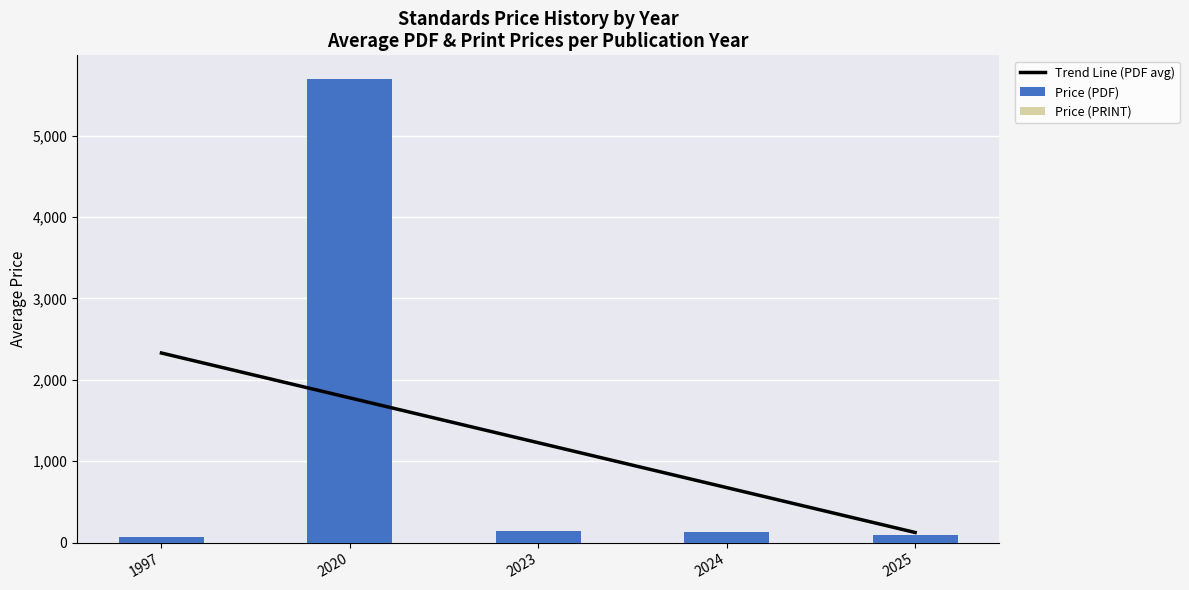

What is the minimum value for Price (PDF)?

69.0